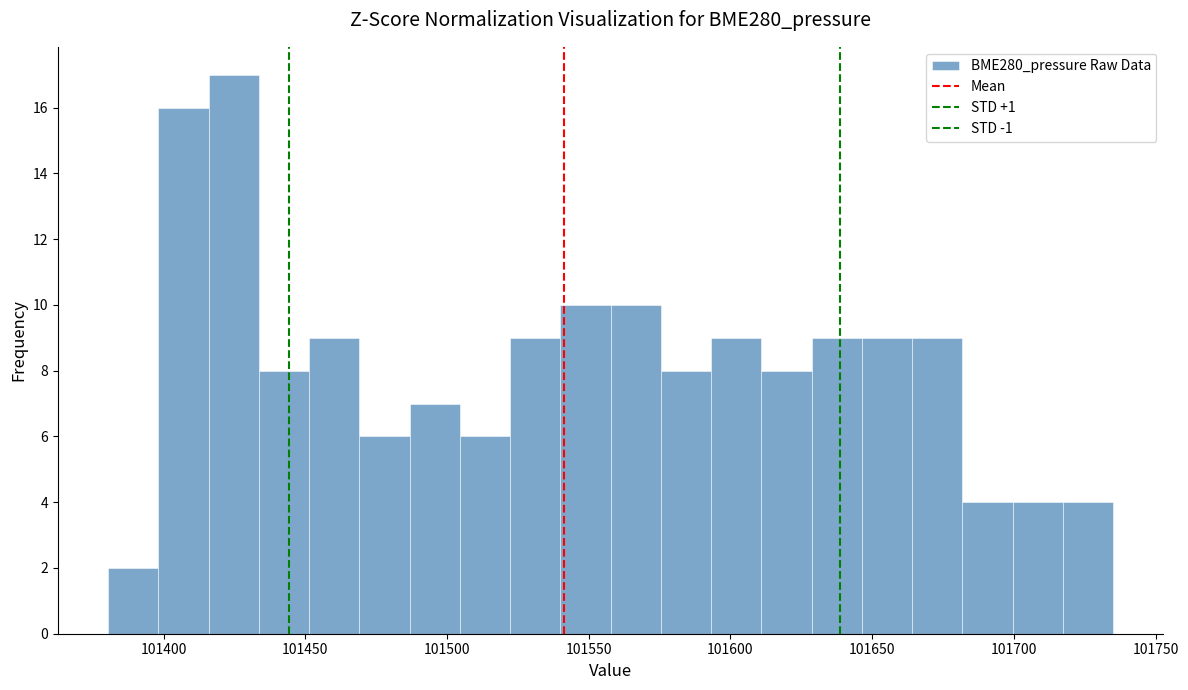

Around what value on the x-axis is the tallest bar? Give the approximate position of its centre, as read against the axis.

101425